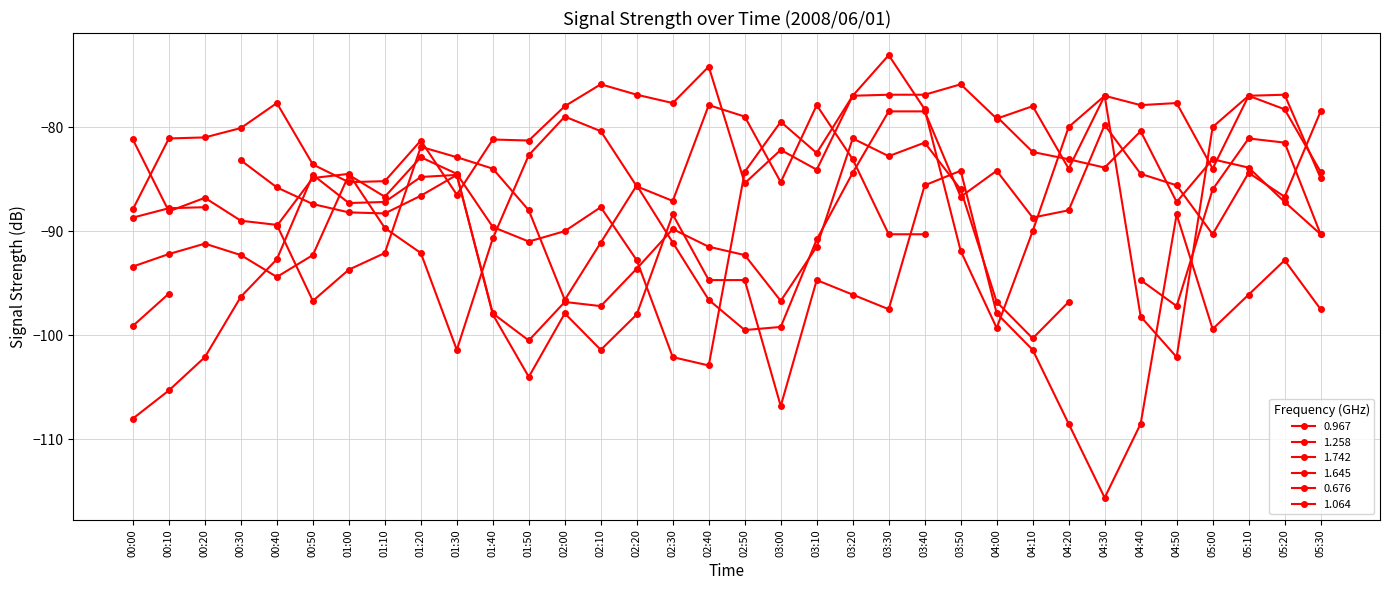

Is the value of 1.064 at 00:40 greater than the value of 0.676 at 00:10?

No